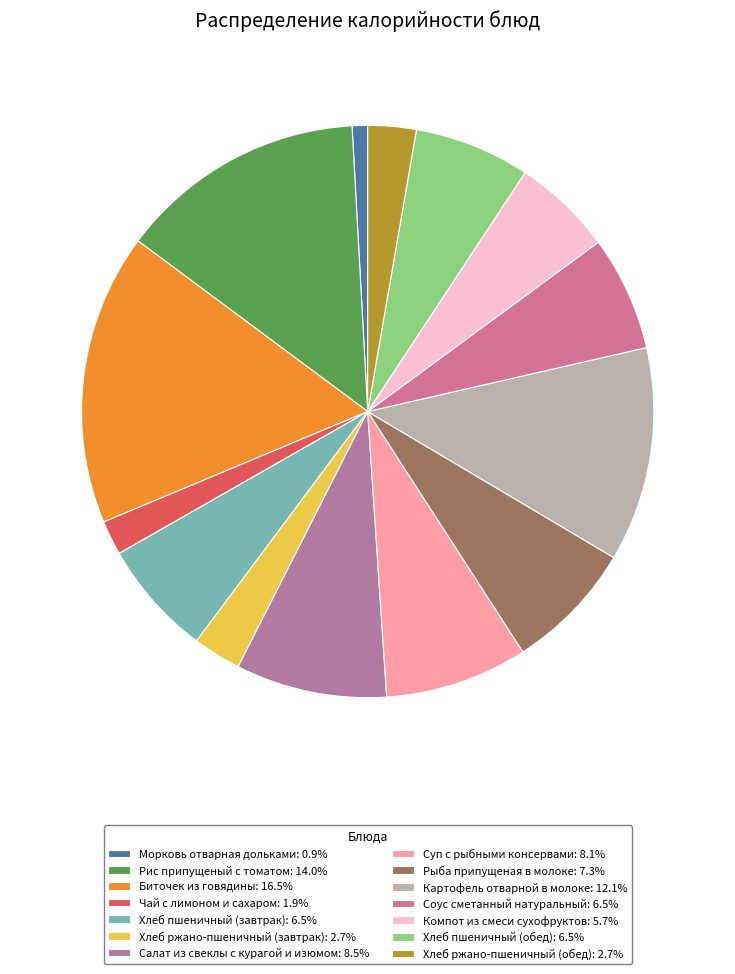

How many slices are in this pie chart?

14